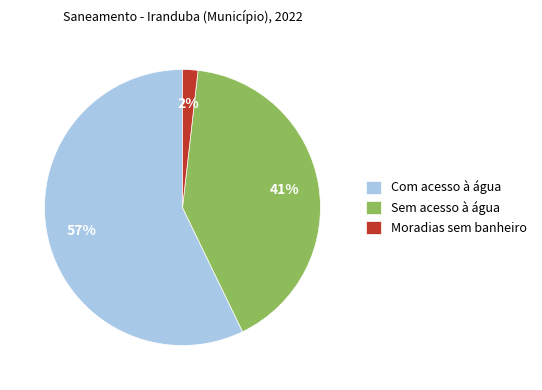

Which slice is the smallest?

Moradias sem banheiro